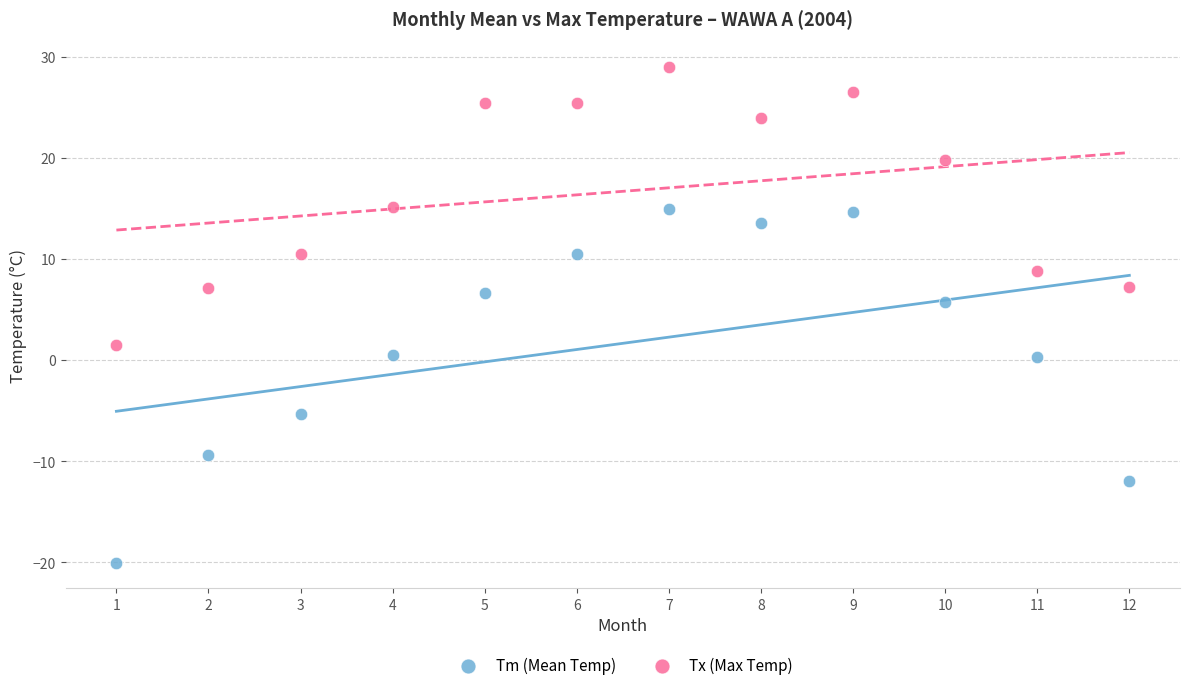

Which series has the widest spread of Y values?

Tm (Mean Temp)